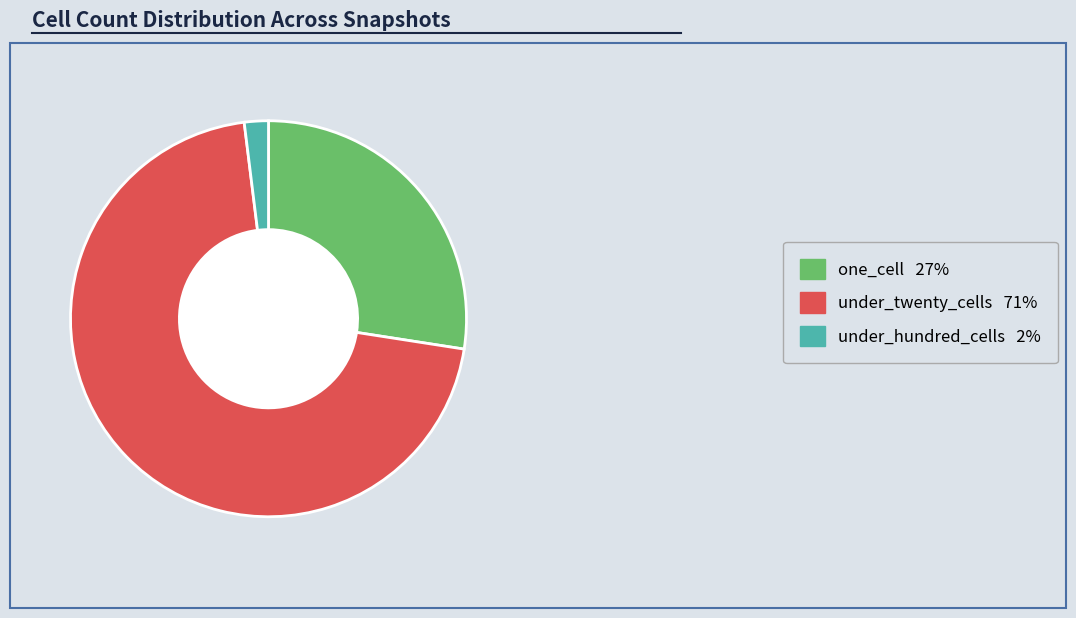

Is it true that under_twenty_cells 71% is 71% of the pie?

True